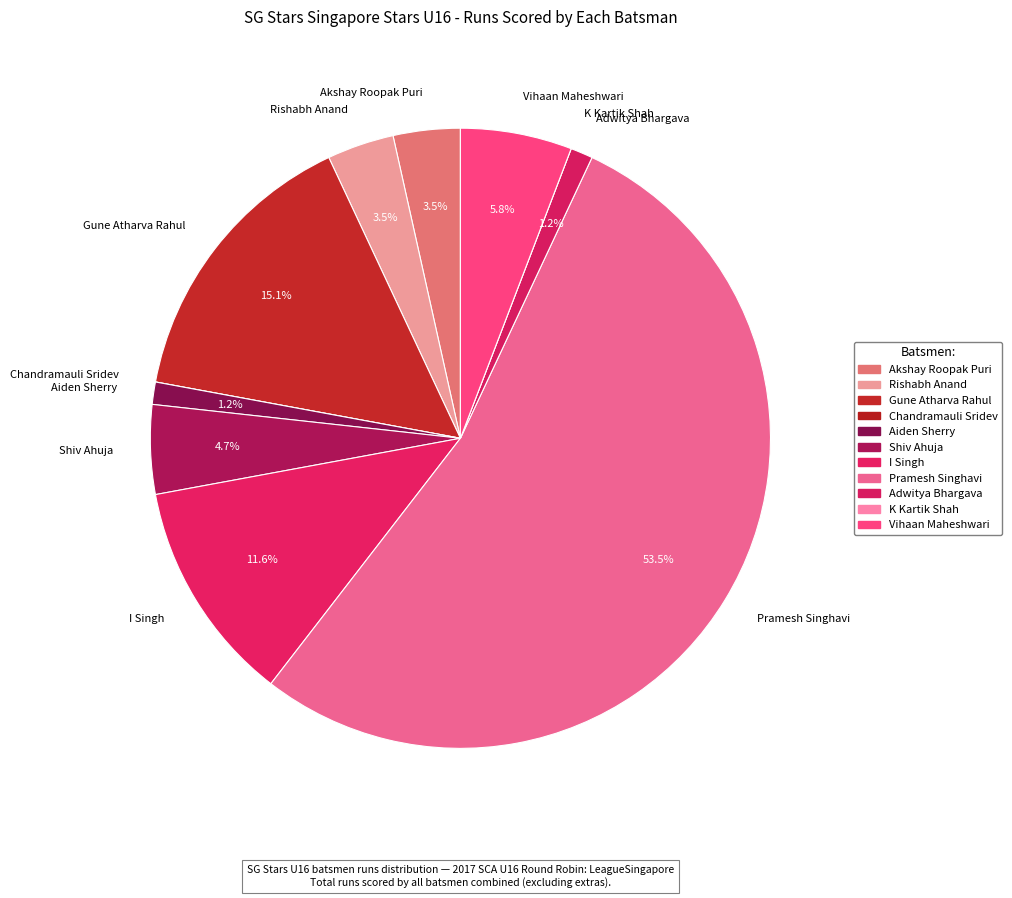

Which category accounts for the majority?

Pramesh Singhavi